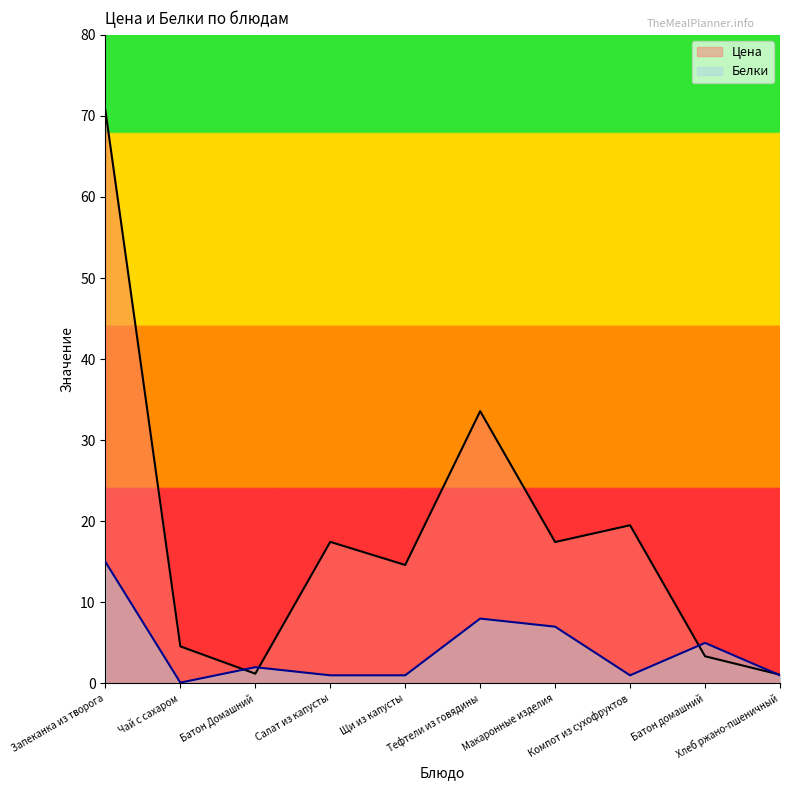

What is the value of the Белки point at the 3rd from the left?

2.0